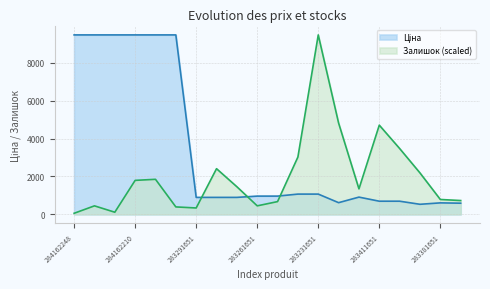

Reading right to left, what are all the values shown in this chart?

Ціна: 589.2	606.1	531.3	694.3	694.3	910.4	617.0	1069.8	1069.8	963.5	963.5	895.9	895.9	895.9	9480.1	9480.1	9480.1	9480.1	9480.1	9480.1
Залишок: 729.2	785.3	2187.7	3477.9	4712.0	1346.3	4824.2	9480.1	3029.1	673.1	448.8	1458.5	2412.1	336.6	392.7	1851.1	1795.0	112.2	448.8	56.1